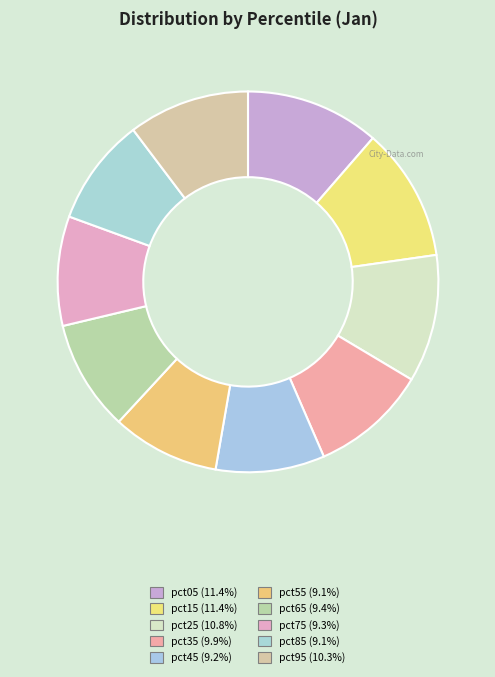

How many slices are in this pie chart?

10